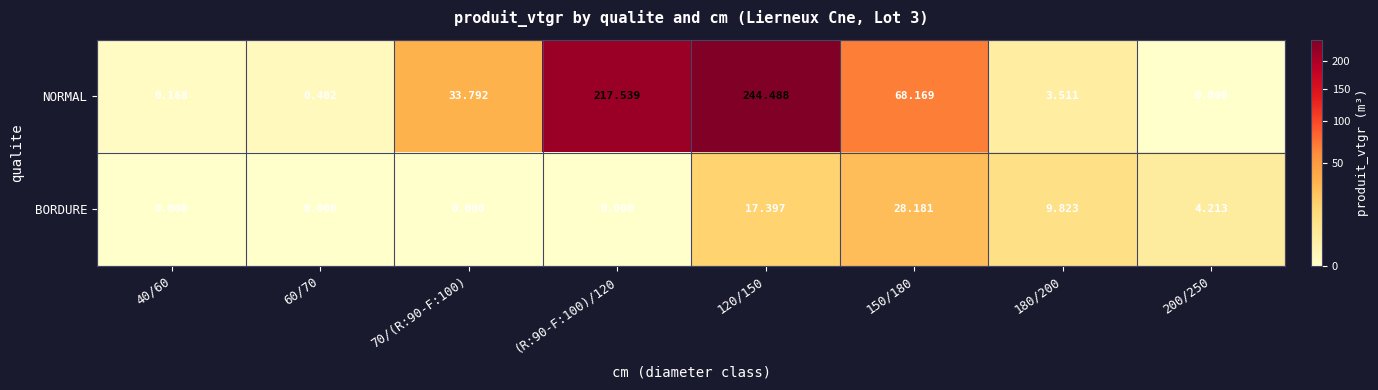

List the series in order of their peak value, highest first.

NORMAL, BORDURE